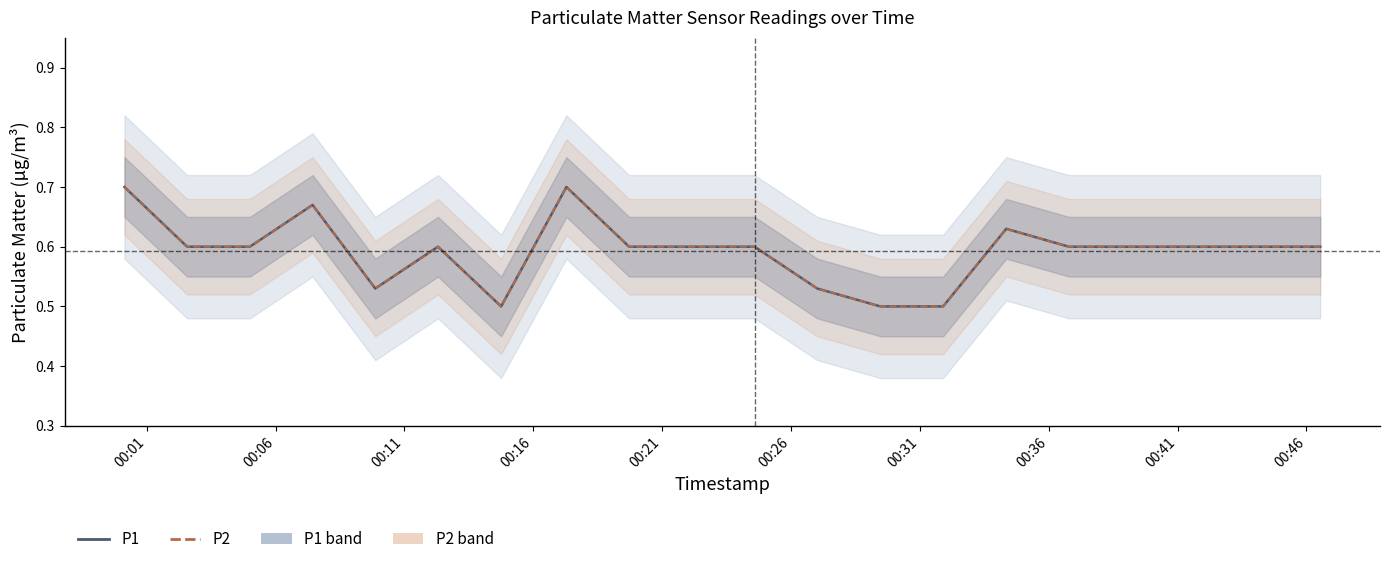

Rank the series by their maximum value, from highest to lowest.

P1, P2